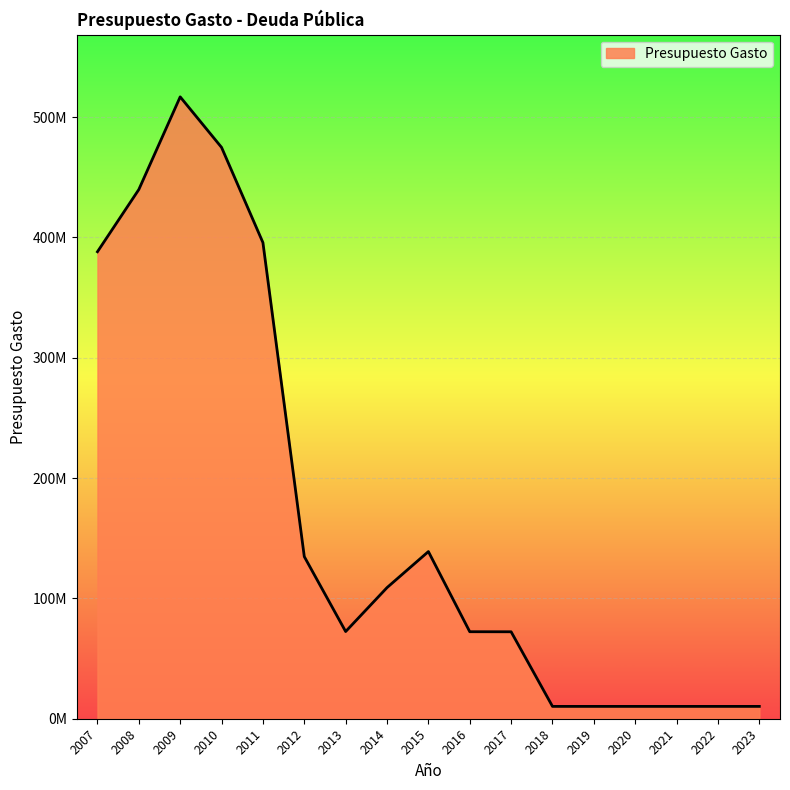

What is the smallest value displayed?

10256000